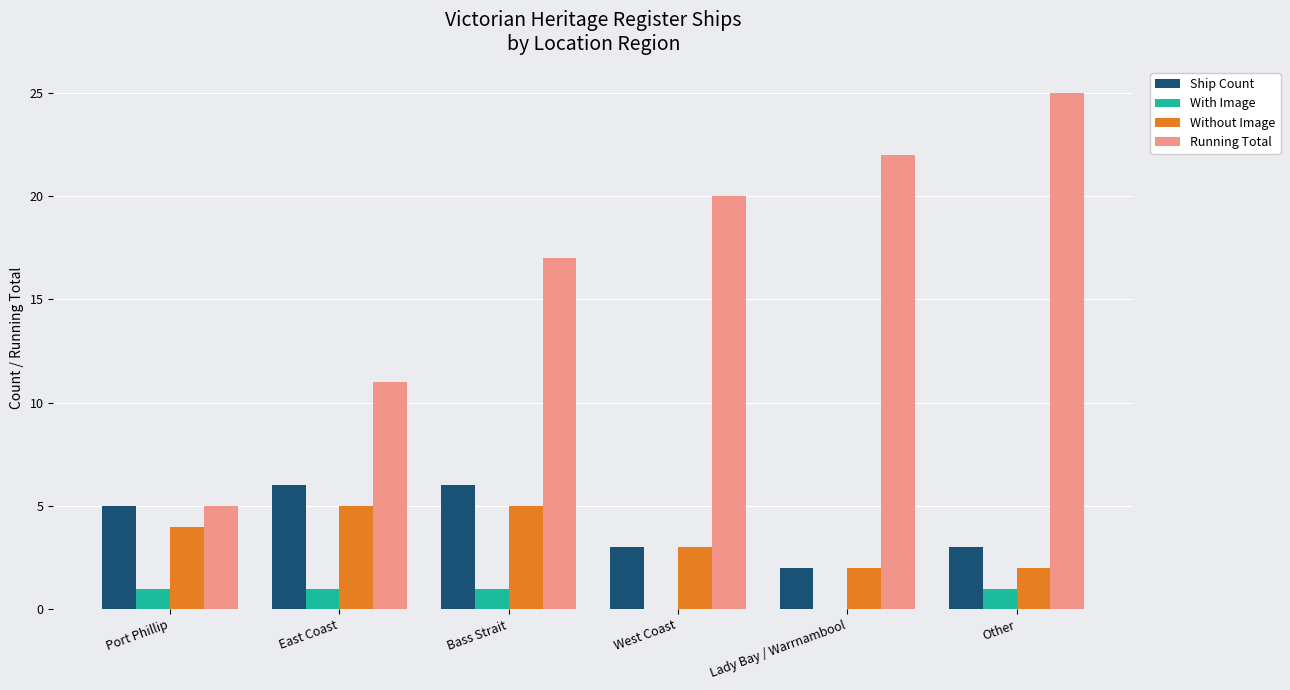

Reading left to right, what are all the values shown in this chart?

Ship Count: 5	6	6	3	2	3
With Image: 1	1	1	0	0	1
Without Image: 4	5	5	3	2	2
Running Total: 5	11	17	20	22	25